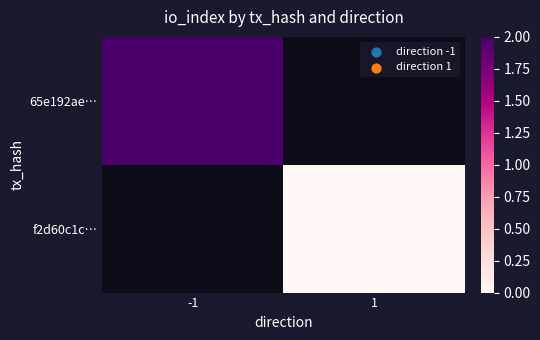

How many categories are shown in the chart?

2